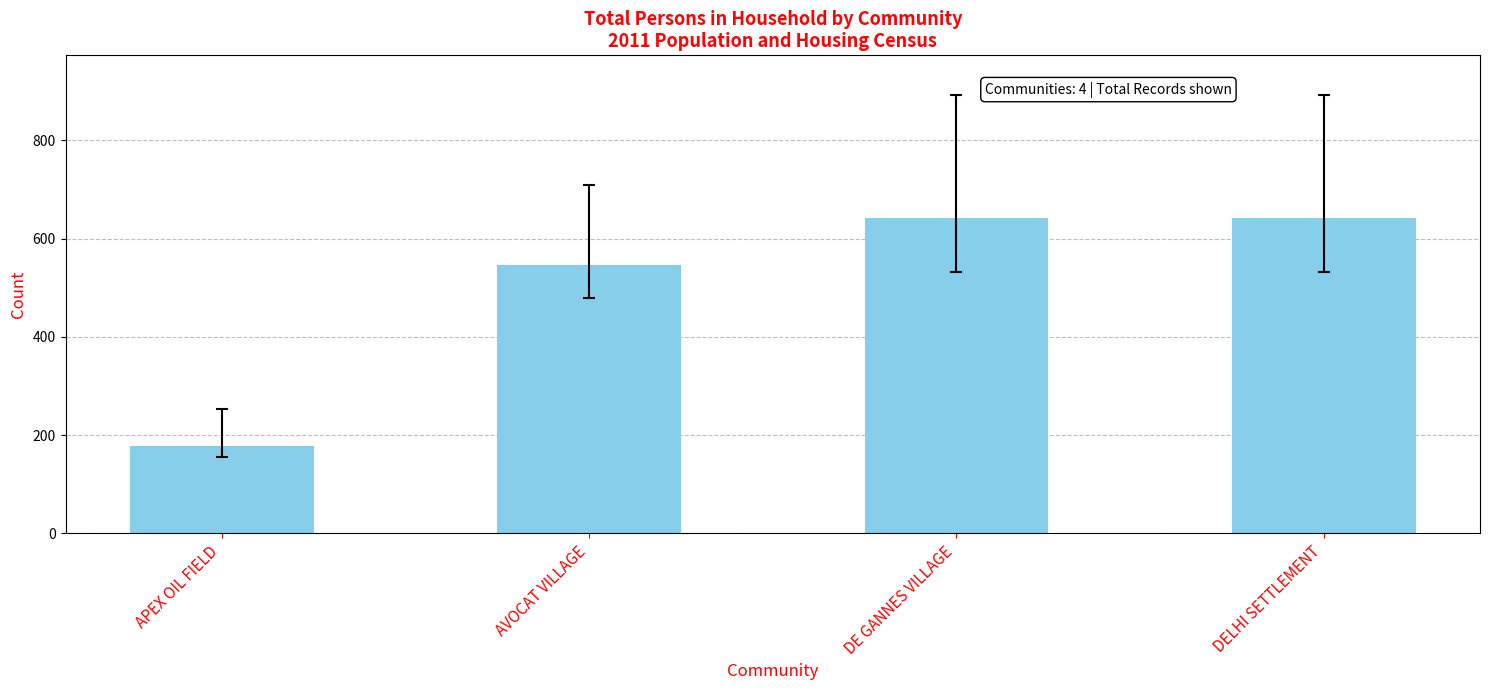

The chart shows a value of 642.0 at DE GANNES VILLAGE. True or false?

True